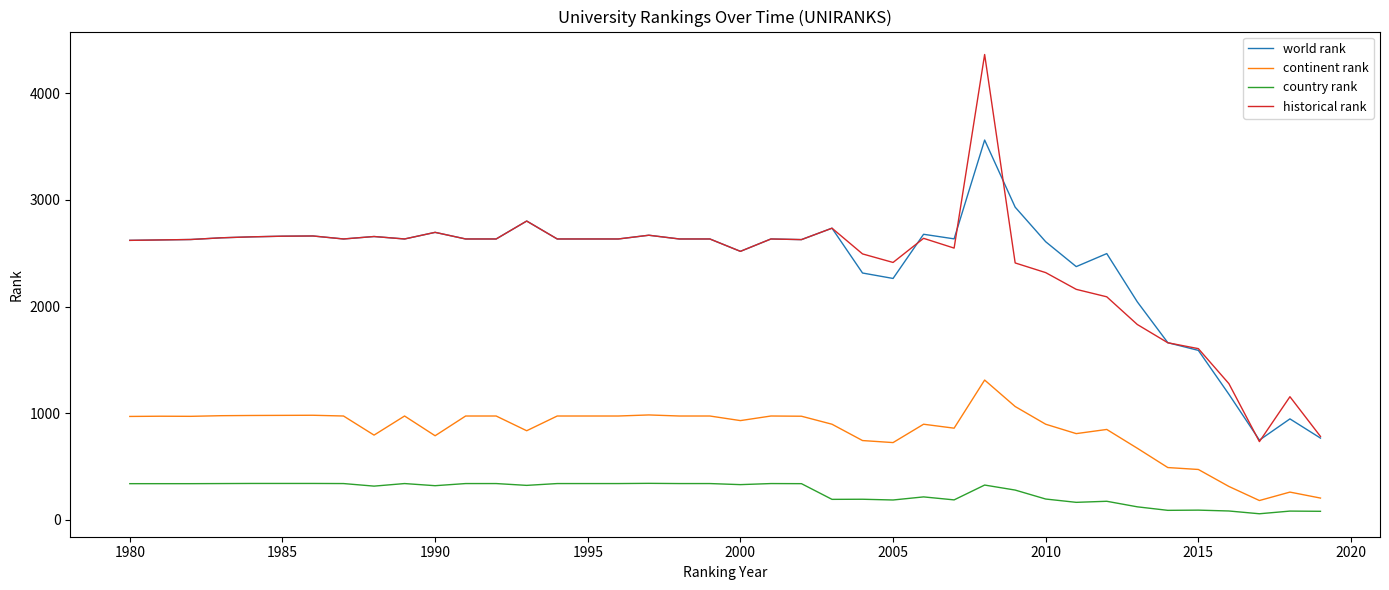

True or false: country rank and continent rank intersect in this chart.

False